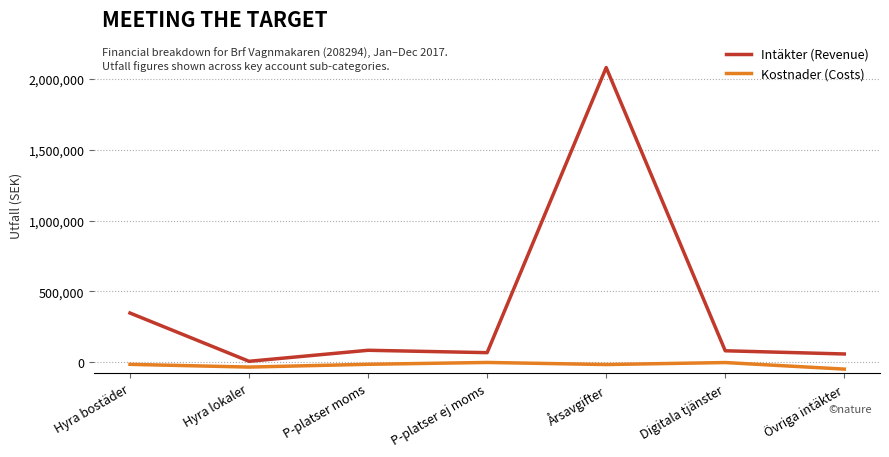

Which series has the widest spread of values?

Intäkter (Revenue)